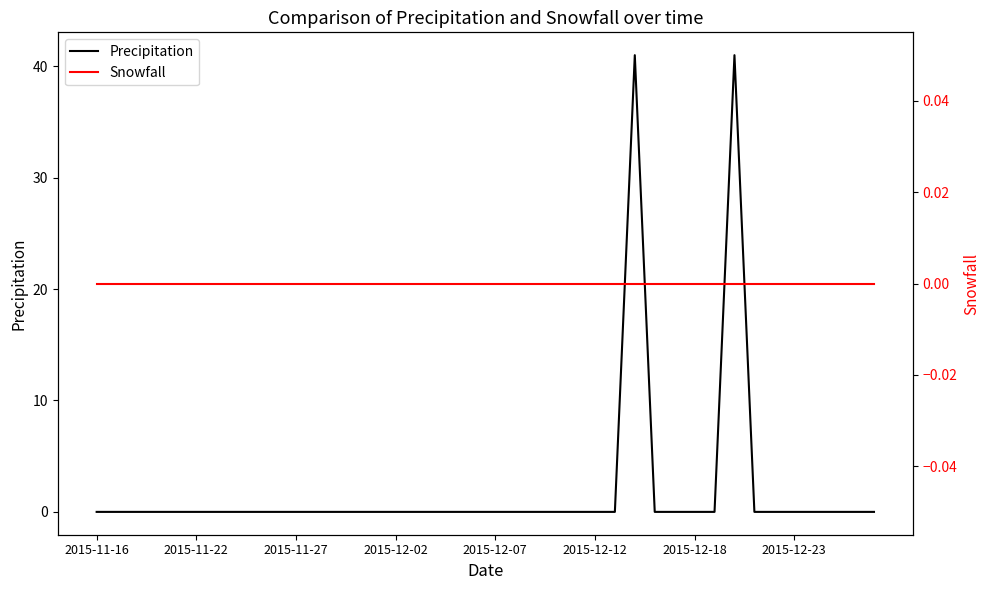

What is the maximum value for Precipitation?

41